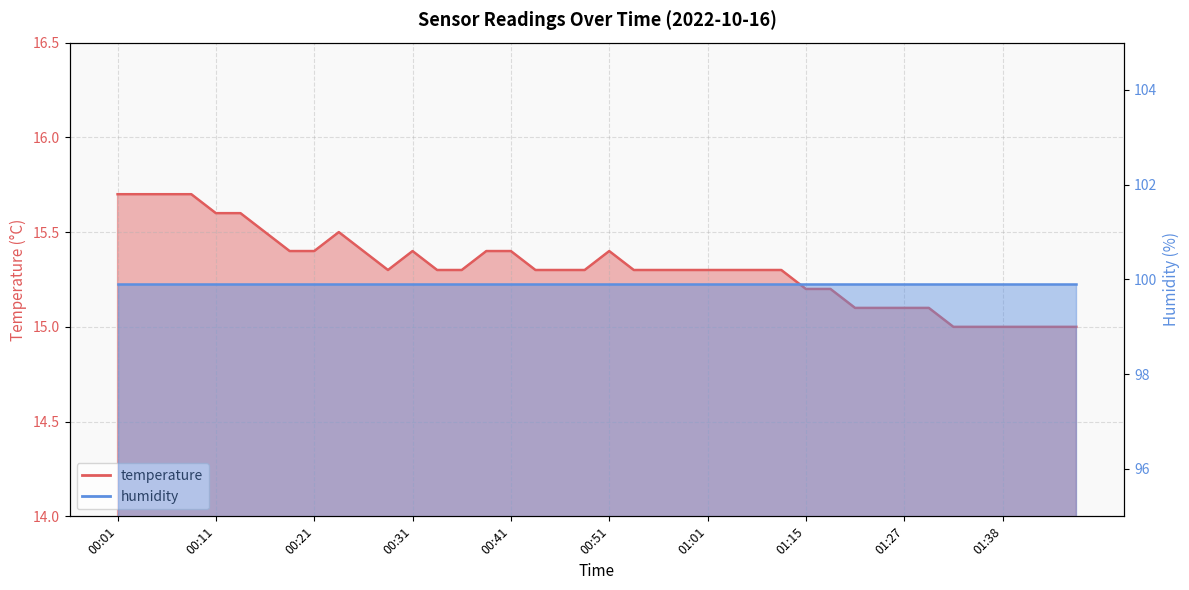

Reading right to left, what are all the values shown in this chart?

temperature: 15.0	15.0	15.0	15.0	15.0	15.0	15.1	15.1	15.1	15.1	15.2	15.2	15.3	15.3	15.3	15.3	15.3	15.3	15.3	15.4	15.3	15.3	15.3	15.4	15.4	15.3	15.3	15.4	15.3	15.4	15.5	15.4	15.4	15.5	15.6	15.6	15.7	15.7	15.7	15.7
humidity: 99.9	99.9	99.9	99.9	99.9	99.9	99.9	99.9	99.9	99.9	99.9	99.9	99.9	99.9	99.9	99.9	99.9	99.9	99.9	99.9	99.9	99.9	99.9	99.9	99.9	99.9	99.9	99.9	99.9	99.9	99.9	99.9	99.9	99.9	99.9	99.9	99.9	99.9	99.9	99.9